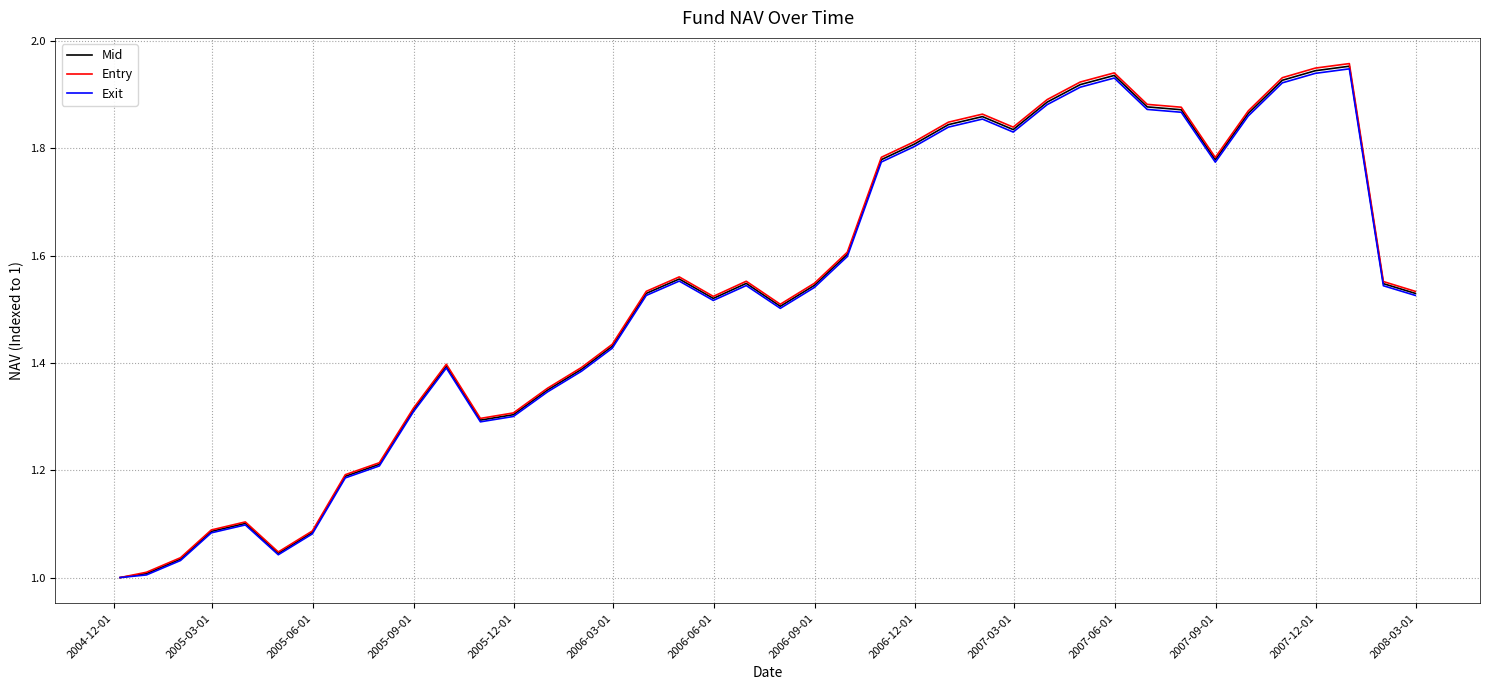

Does the chart display data point markers on the line(s)?

No